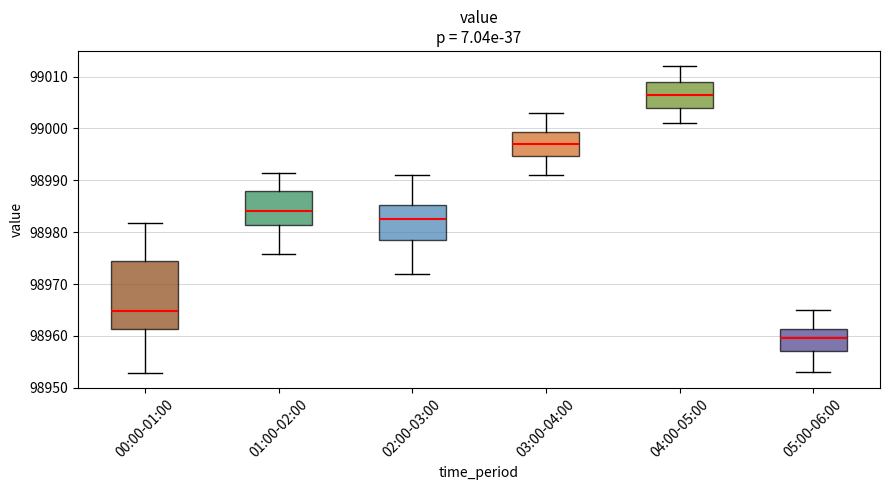

Where does the median line of the box for 01:00-02:00 sit on the y-axis? The values are not printed on the chart, so give them approximately, as read against the axis.

98984